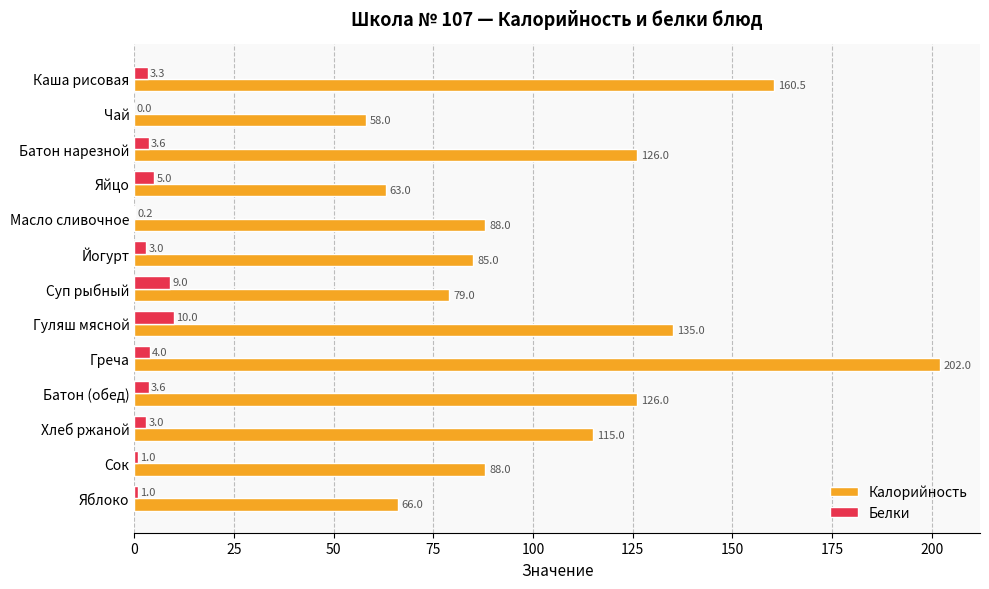

What is the sum of the Белки values at Яблоко and Суп рыбный?

10.0